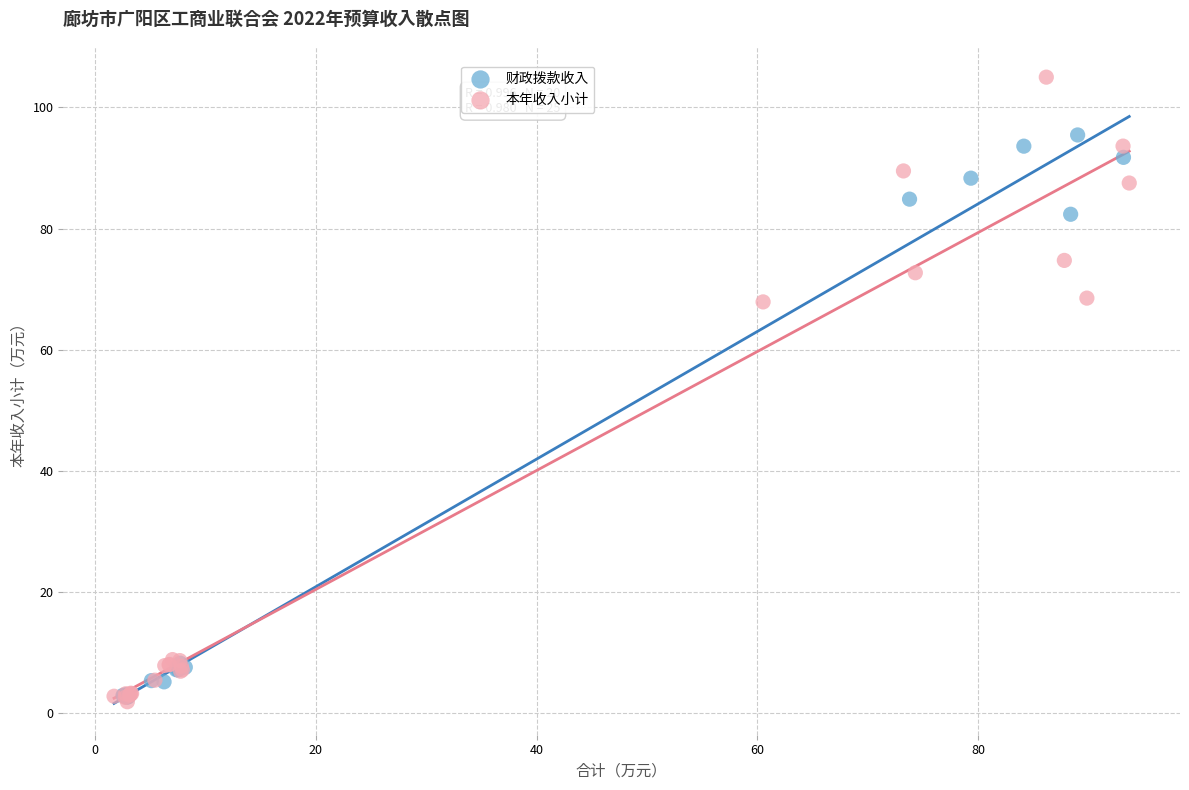

Which series reaches the maximum Y coordinate?

本年收入小计